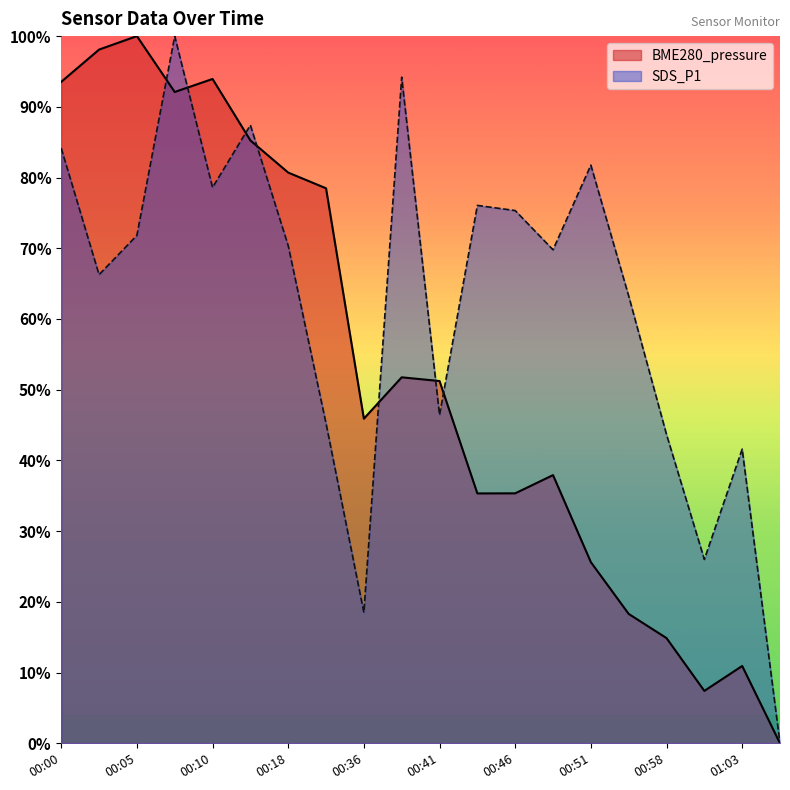

At which label is SDS_P1 closest to 0?

01:06